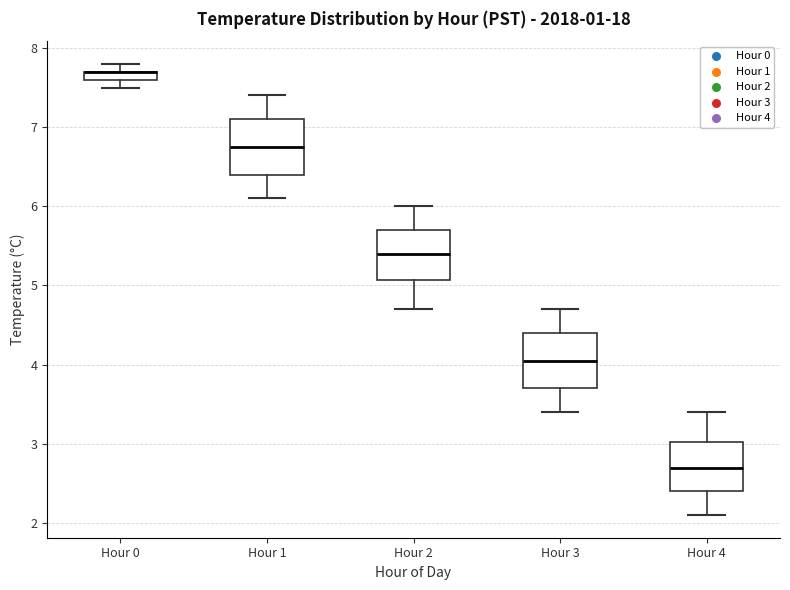

Where is the lower edge of the box for Hour 4 on the y-axis? The values are not printed on the chart, so give them approximately, as read against the axis.

2.4